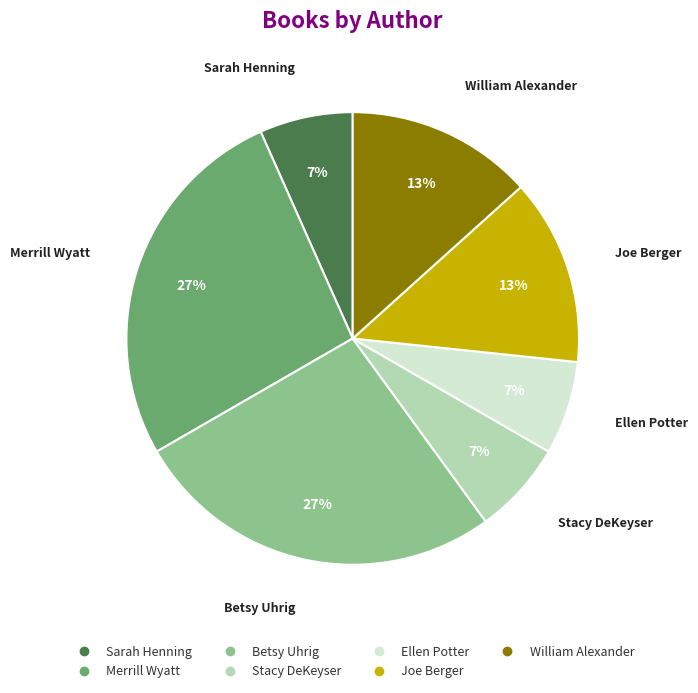

Is there any slice that represents more than half of the pie?

No